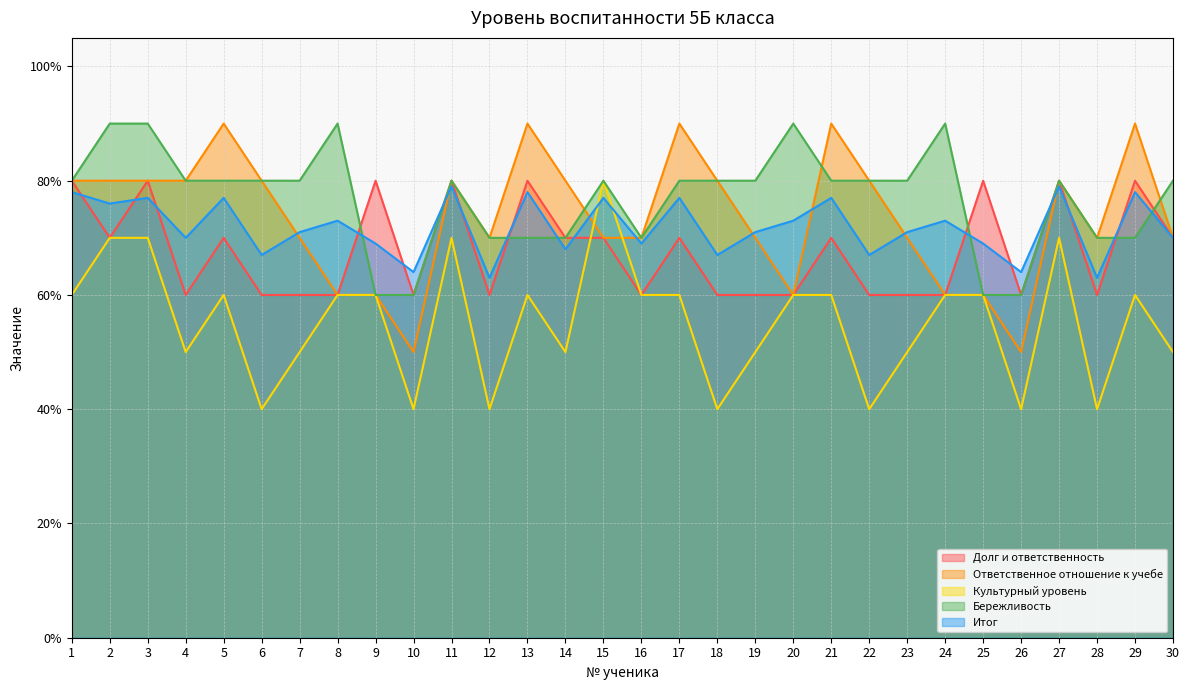

Reading left to right, what are all the values shown in this chart?

Долг и ответственность: 1=0.8	2=0.7	3=0.8	4=0.6	5=0.7	6=0.6	7=0.6	8=0.6	9=0.8	10=0.6	11=0.8	12=0.6	13=0.8	14=0.7	15=0.7	16=0.6	17=0.7	18=0.6	19=0.6	20=0.6	21=0.7	22=0.6	23=0.6	24=0.6	25=0.8	26=0.6	27=0.8	28=0.6	29=0.8	30=0.7
Ответственное отношение к учебе: 1=0.8	2=0.8	3=0.8	4=0.8	5=0.9	6=0.8	7=0.7	8=0.6	9=0.6	10=0.5	11=0.8	12=0.7	13=0.9	14=0.8	15=0.7	16=0.7	17=0.9	18=0.8	19=0.7	20=0.6	21=0.9	22=0.8	23=0.7	24=0.6	25=0.6	26=0.5	27=0.8	28=0.7	29=0.9	30=0.7
Культурный уровень: 1=0.6	2=0.7	3=0.7	4=0.5	5=0.6	6=0.4	7=0.5	8=0.6	9=0.6	10=0.4	11=0.7	12=0.4	13=0.6	14=0.5	15=0.8	16=0.6	17=0.6	18=0.4	19=0.5	20=0.6	21=0.6	22=0.4	23=0.5	24=0.6	25=0.6	26=0.4	27=0.7	28=0.4	29=0.6	30=0.5
Бережливость: 1=0.8	2=0.9	3=0.9	4=0.8	5=0.8	6=0.8	7=0.8	8=0.9	9=0.6	10=0.6	11=0.8	12=0.7	13=0.7	14=0.7	15=0.8	16=0.7	17=0.8	18=0.8	19=0.8	20=0.9	21=0.8	22=0.8	23=0.8	24=0.9	25=0.6	26=0.6	27=0.8	28=0.7	29=0.7	30=0.8
Итог: 1=0.8	2=0.8	3=0.8	4=0.7	5=0.8	6=0.7	7=0.7	8=0.7	9=0.7	10=0.6	11=0.8	12=0.6	13=0.8	14=0.7	15=0.8	16=0.7	17=0.8	18=0.7	19=0.7	20=0.7	21=0.8	22=0.7	23=0.7	24=0.7	25=0.7	26=0.6	27=0.8	28=0.6	29=0.8	30=0.7